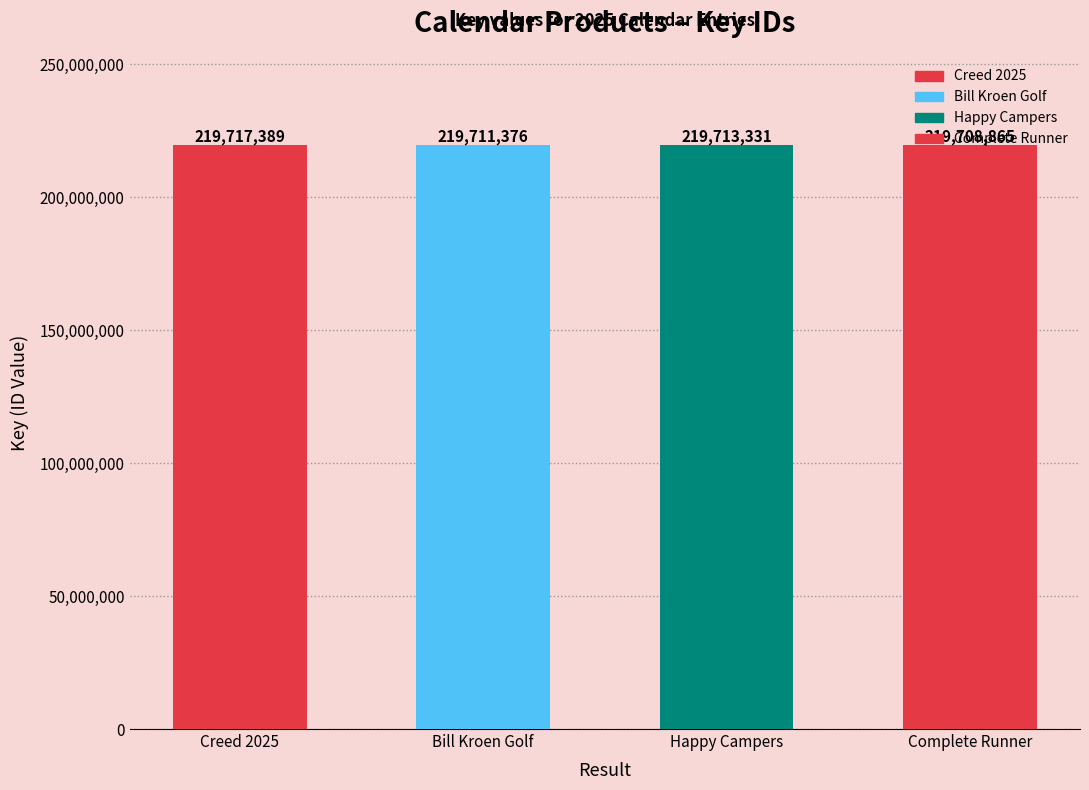

How many bars are there in total?

4